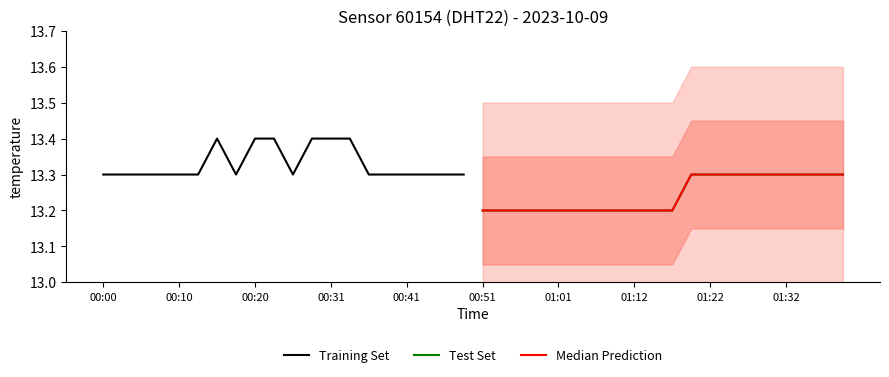

True or false: Test Set and Training Set intersect in this chart.

False